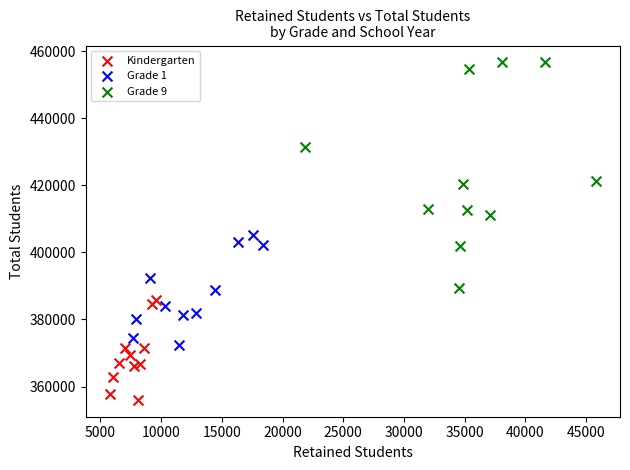

Which series reaches the maximum Y coordinate?

Grade 9